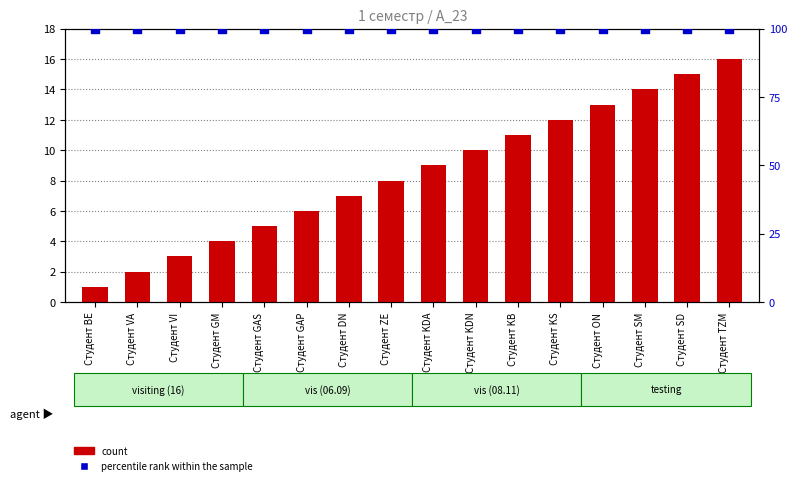

Which series reaches the maximum Y coordinate?

percentile rank within the sample